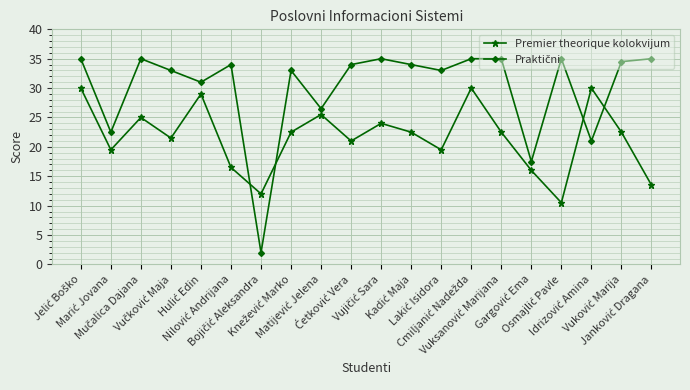

What is the value of the Premier theorique kolokvijum point at the 17th from the left?

10.5